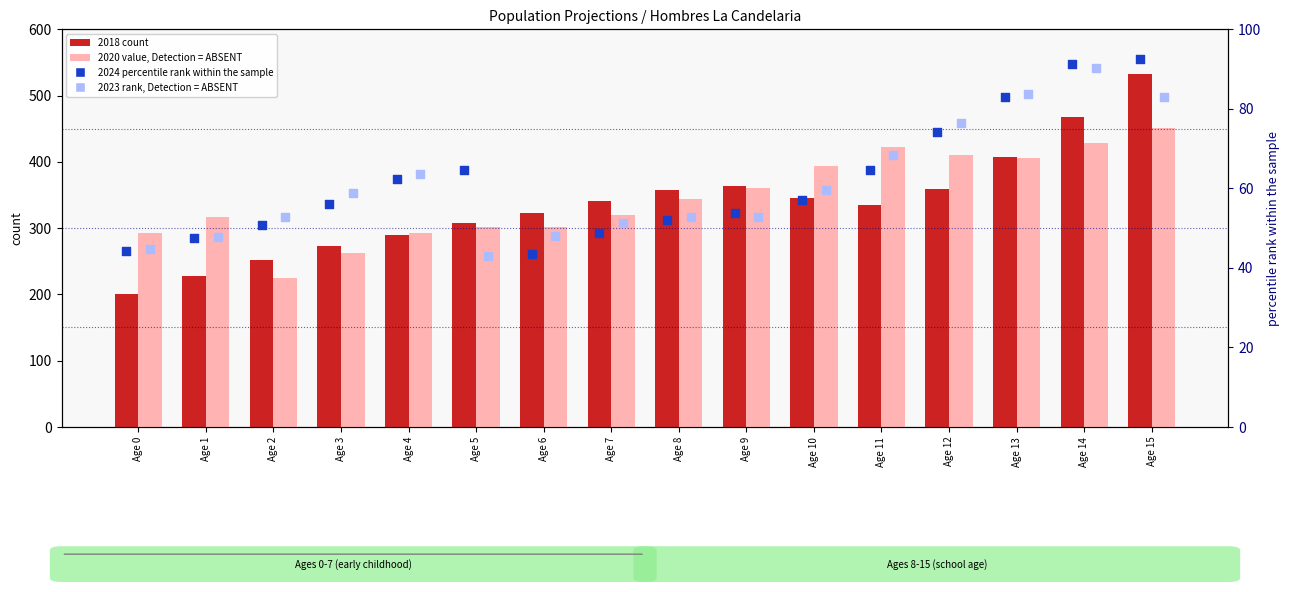

Which series contains the lowest Y value?

2023 (rank, absent)